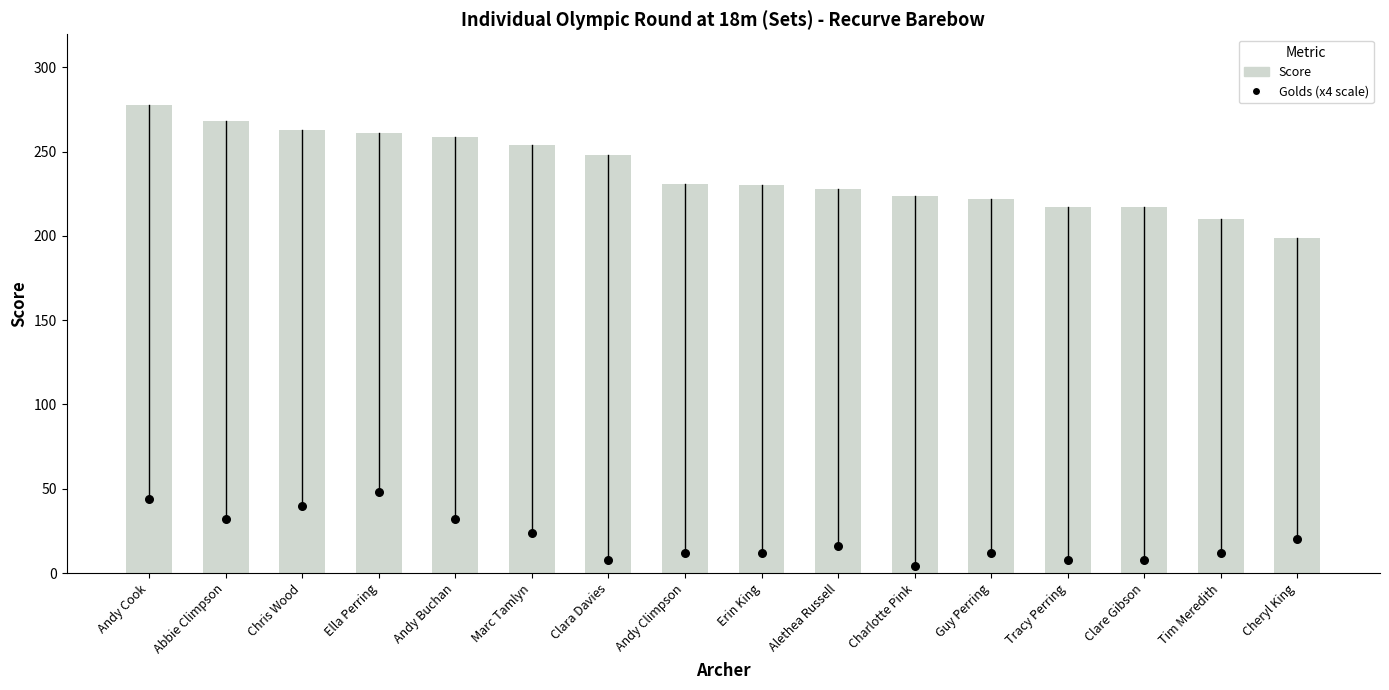

Which series contains the lowest Y value?

Golds (x4 scale)